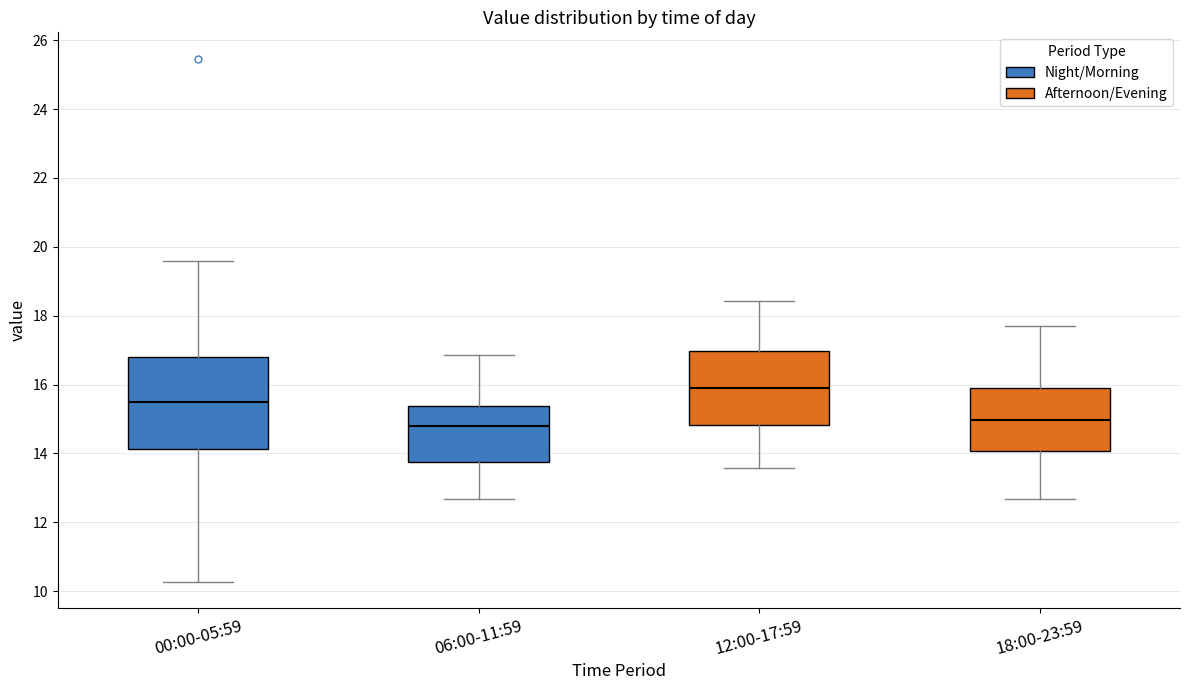

Reading left to right, read every box against the y-axis: the position of its median line, the range the box covers, and the ends of its whiskers. The values are not printed on the chart, so give them approximately, as read against the axis.

00:00-05:59: median 15.6, box 14.2 to 16.8, whiskers 10.2 to 19.6
06:00-11:59: median 14.8, box 13.8 to 15.4, whiskers 12.6 to 16.8
12:00-17:59: median 16.0, box 14.8 to 17.0, whiskers 13.6 to 18.4
18:00-23:59: median 15.0, box 14.0 to 16.0, whiskers 12.6 to 17.8